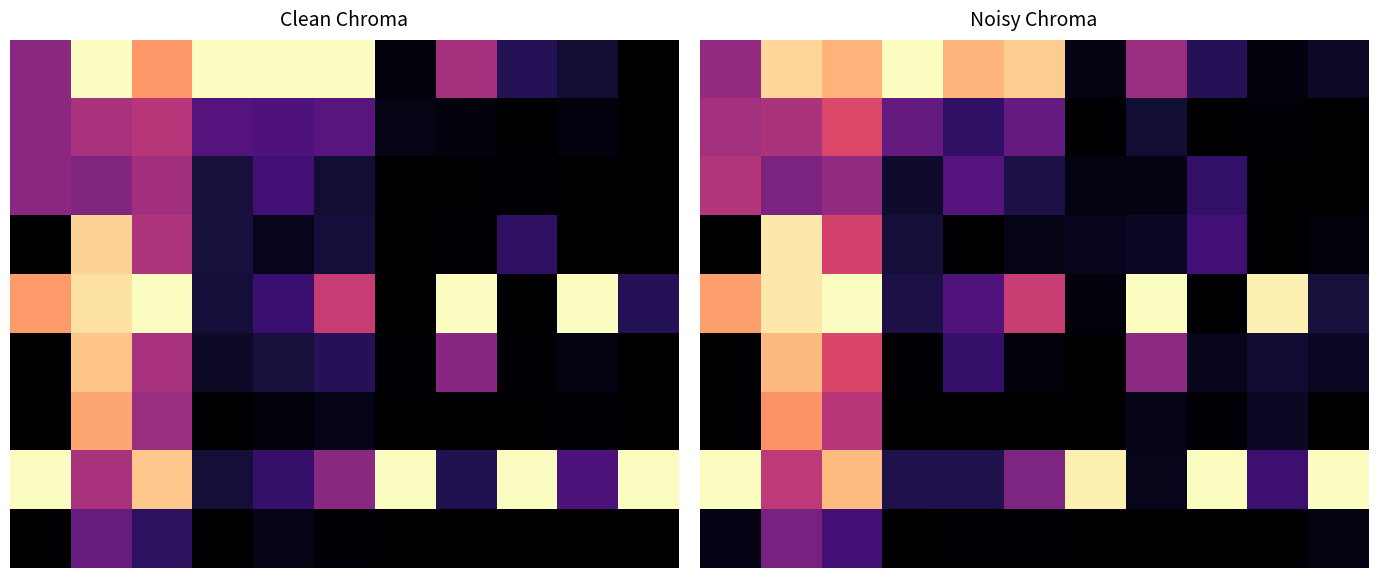

What is the difference between the highest and lowest values at 3?

1.0